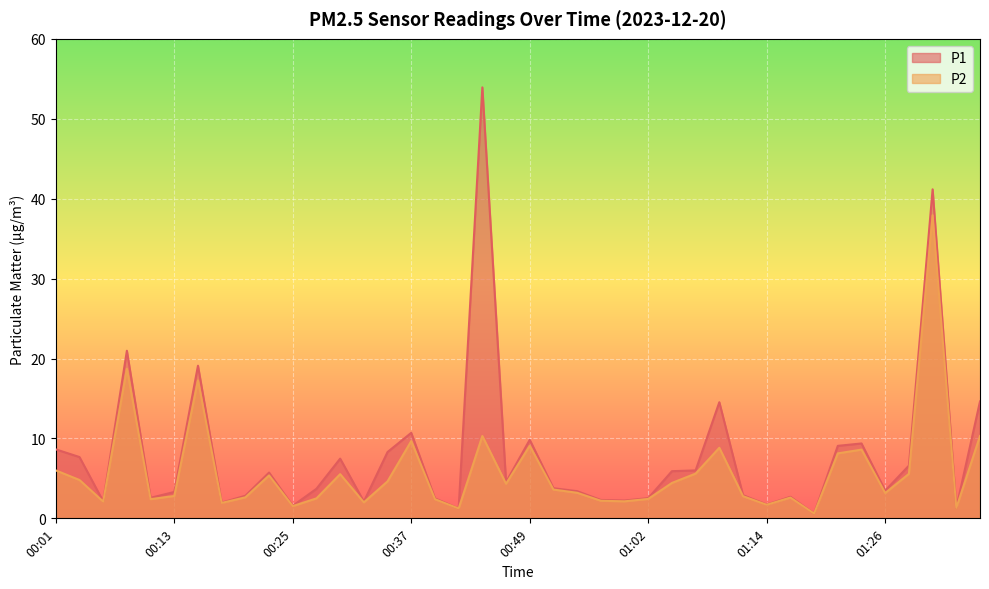

At which category is the sum across all series the highest?

01:31